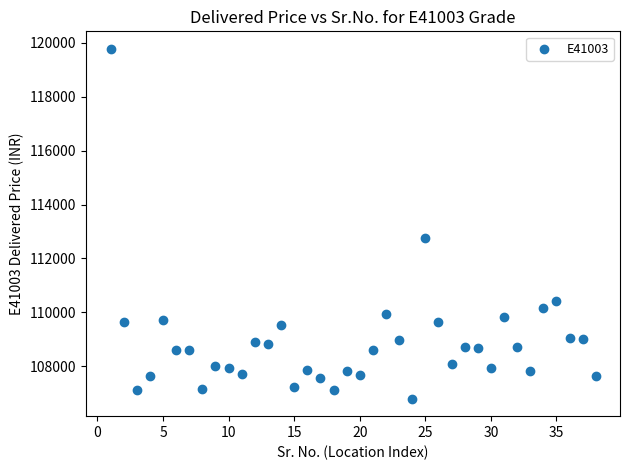

What Y value in the scatter plot is closest to 113287?

112766